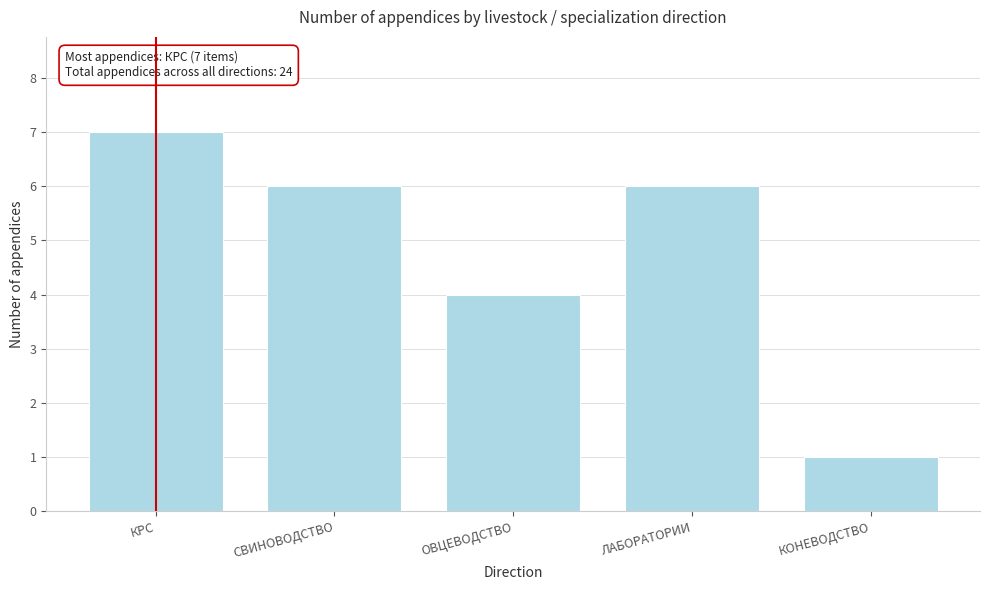

Reading right to left, what are all the values shown in this chart?

1	6	4	6	7